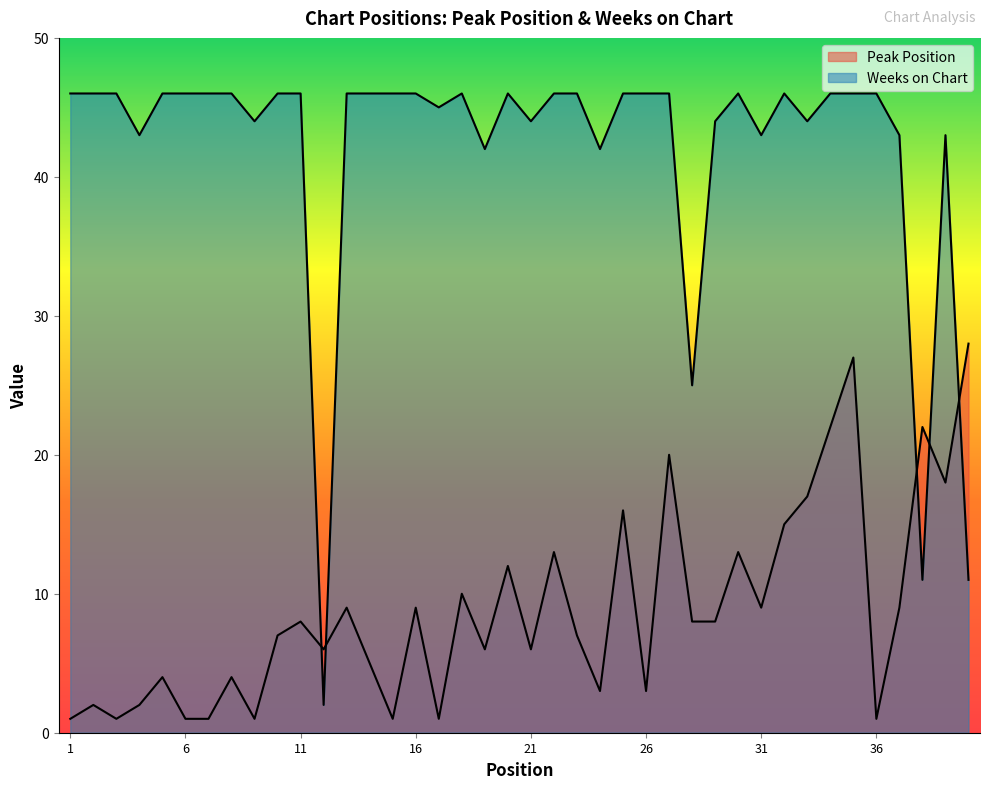

At which category is the sum across all series the highest?

35